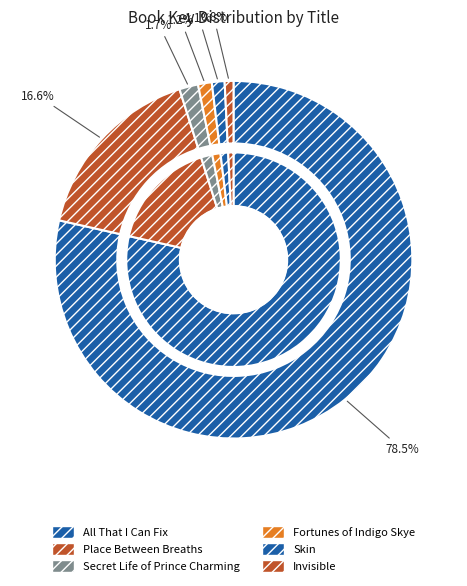

Is it true that Fortunes of Indigo Skye is 1% of the pie?

True